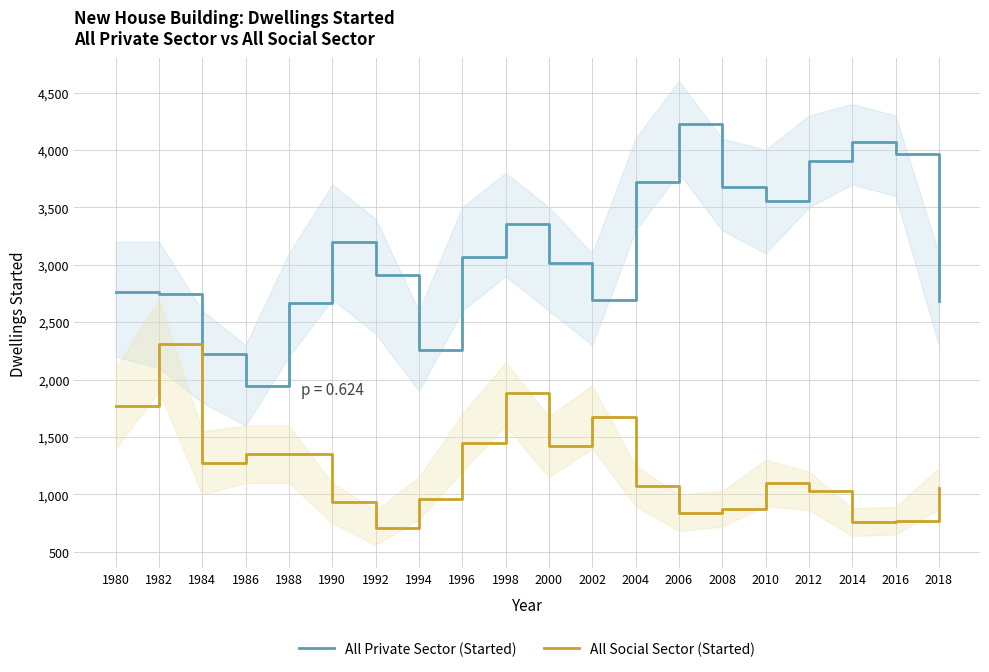

Reading left to right, what are all the values shown in this chart?

All Private Sector (Started): 2764	2747	2222	1948	2669	3194	2908	2256	3064	3359	3014	2697	3723	4226	3679	3556	3901	4067	3965	2681
All Social Sector (Started): 1768	2310	1275	1349	1352	932	708	958	1448	1882	1418	1672	1070	836	876	1103	1032	759	768	1055